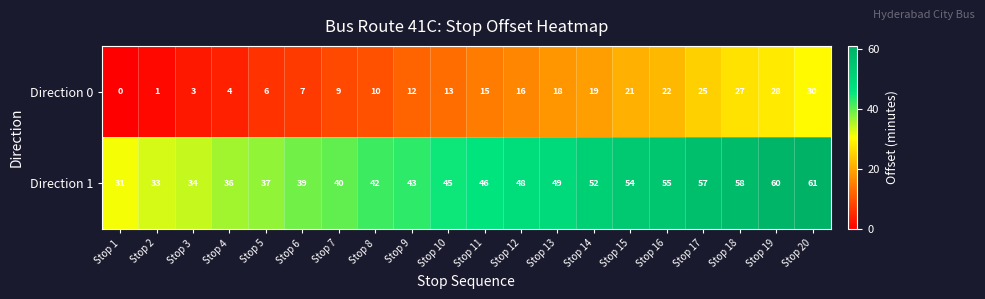

At which category is the sum across all series the highest?

Stop 20